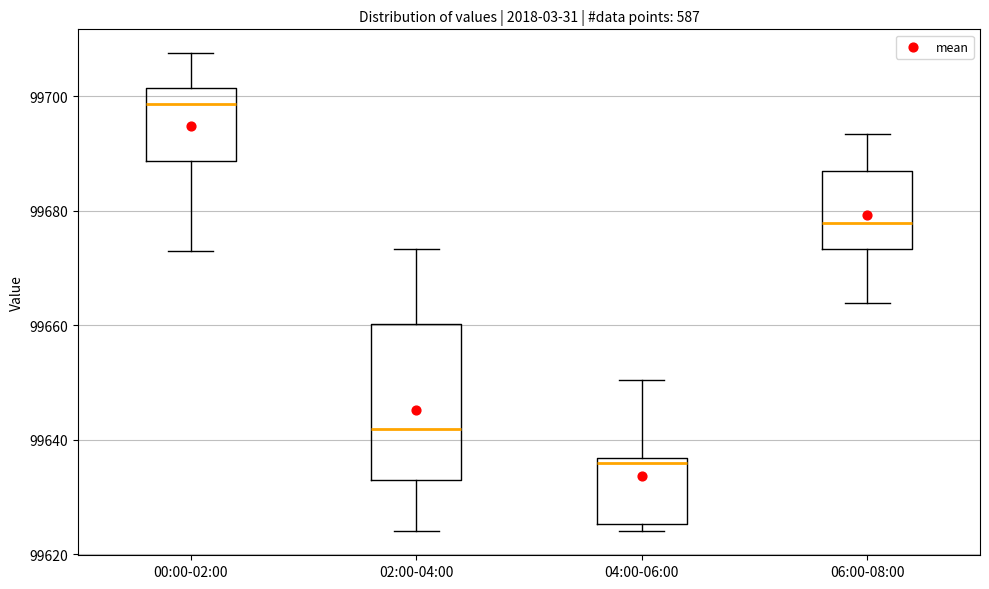

Reading left to right, transcribe this box plot: for each box, give where its median line is, the range the box spans, and where its two whiskers end, as read against the y-axis. The values are not printed on the chart, so give them approximately, as read against the axis.

00:00-02:00: median 99698, box 99688 to 99702, whiskers 99672 to 99708
02:00-04:00: median 99642, box 99634 to 99660, whiskers 99624 to 99674
04:00-06:00: median 99636 (just below the box's upper edge), box 99626 to 99636, whiskers 99624 to 99650
06:00-08:00: median 99678, box 99674 to 99686, whiskers 99664 to 99694